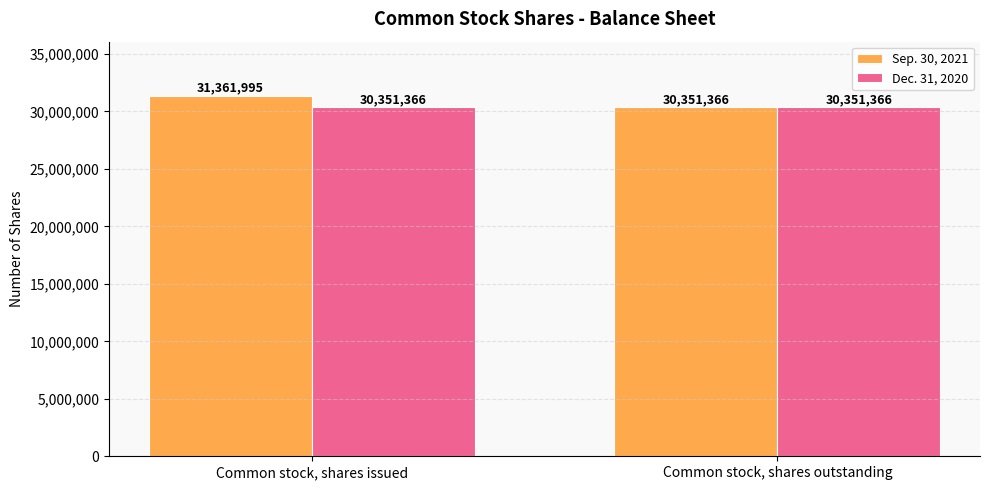

What are all the series names shown in the legend?

Sep. 30, 2021, Dec. 31, 2020